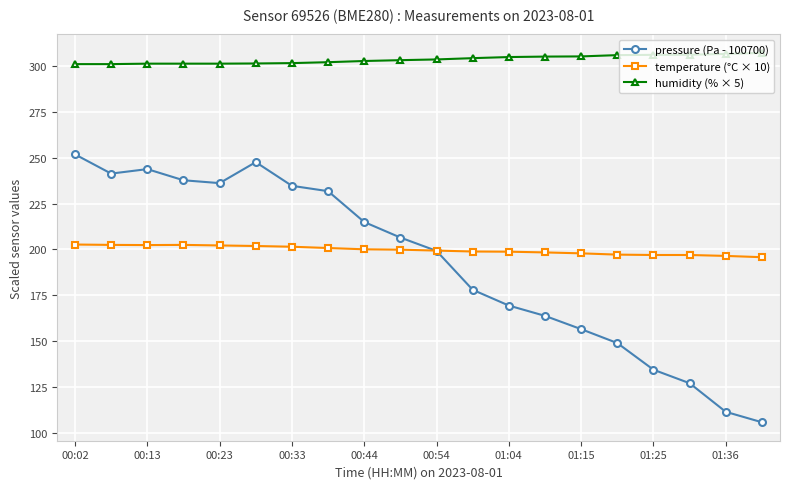

What is the value of the temperature (°C × 10) point at the 19th from the left?

196.5